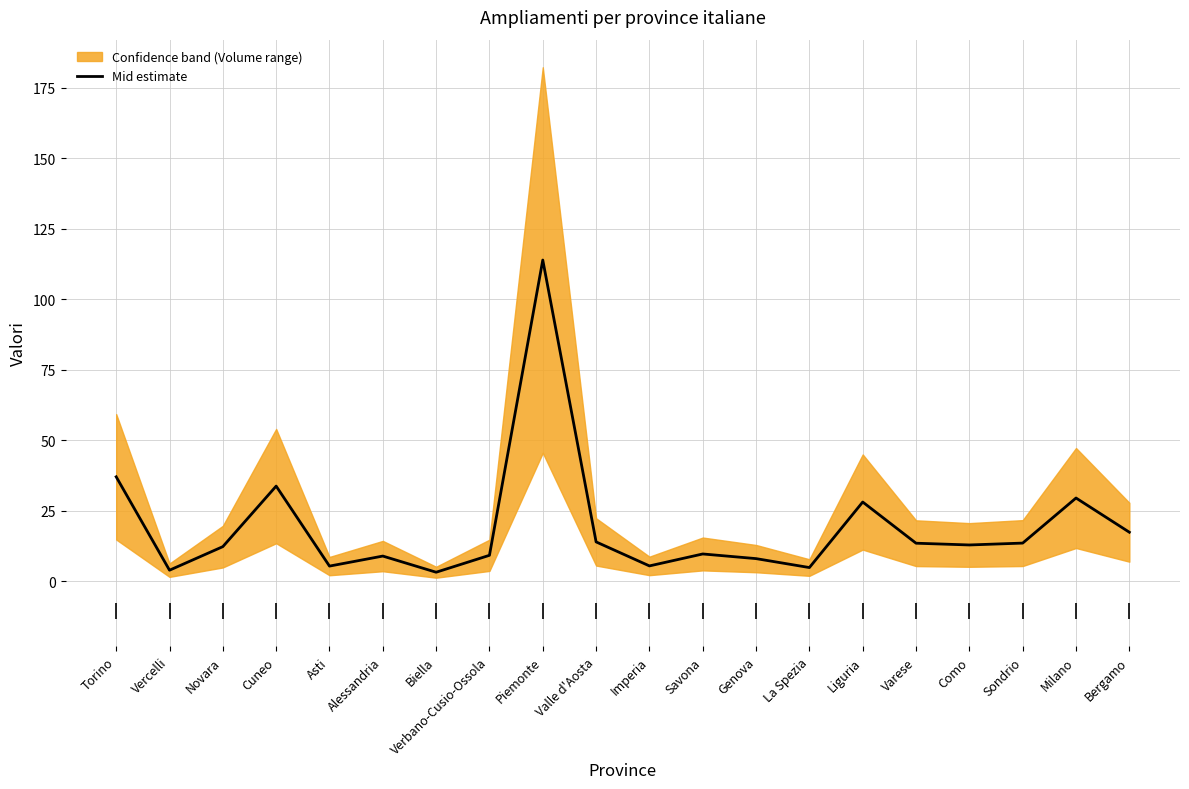

What is the difference between the values at Piemonte and Liguria?

85.8